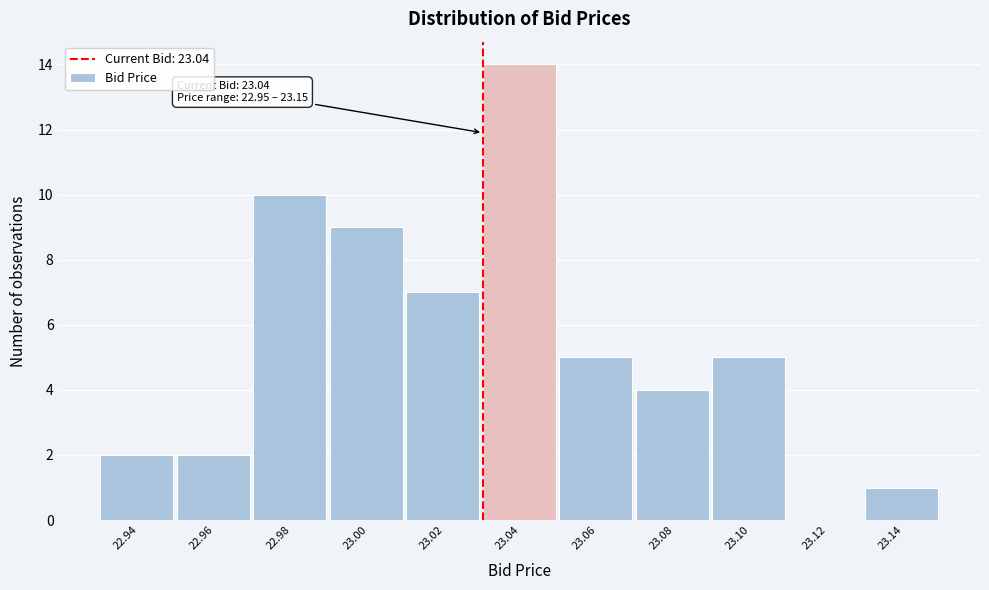

Reading left to right, transcribe all the data shown in this chart.

22.94=2	22.96=2	22.98=10	23.00=9	23.02=7	23.04=14	23.06=5	23.08=4	23.10=5	23.12=0	23.14=1